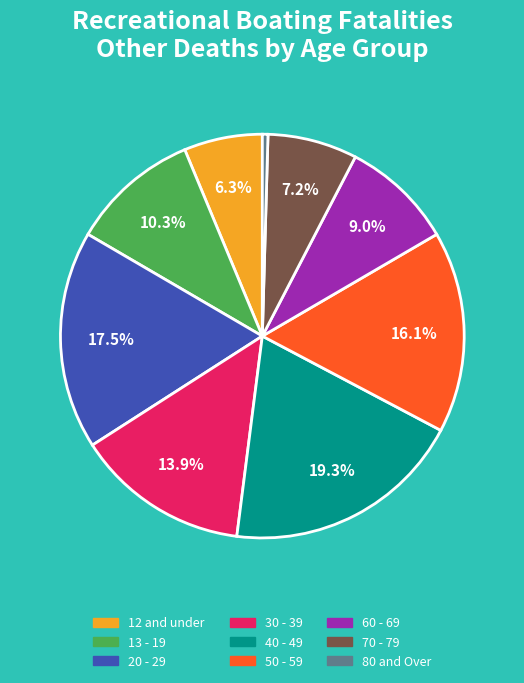

How many segments does this pie chart have?

9